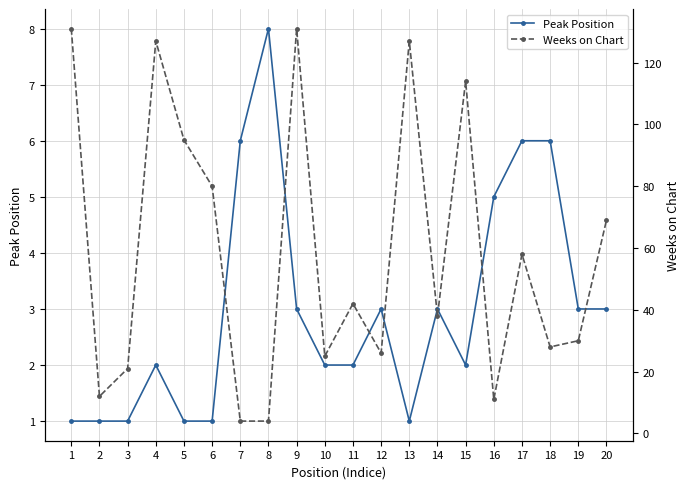

Rank the series by their maximum value, from lowest to highest.

Peak Position, Weeks on Chart